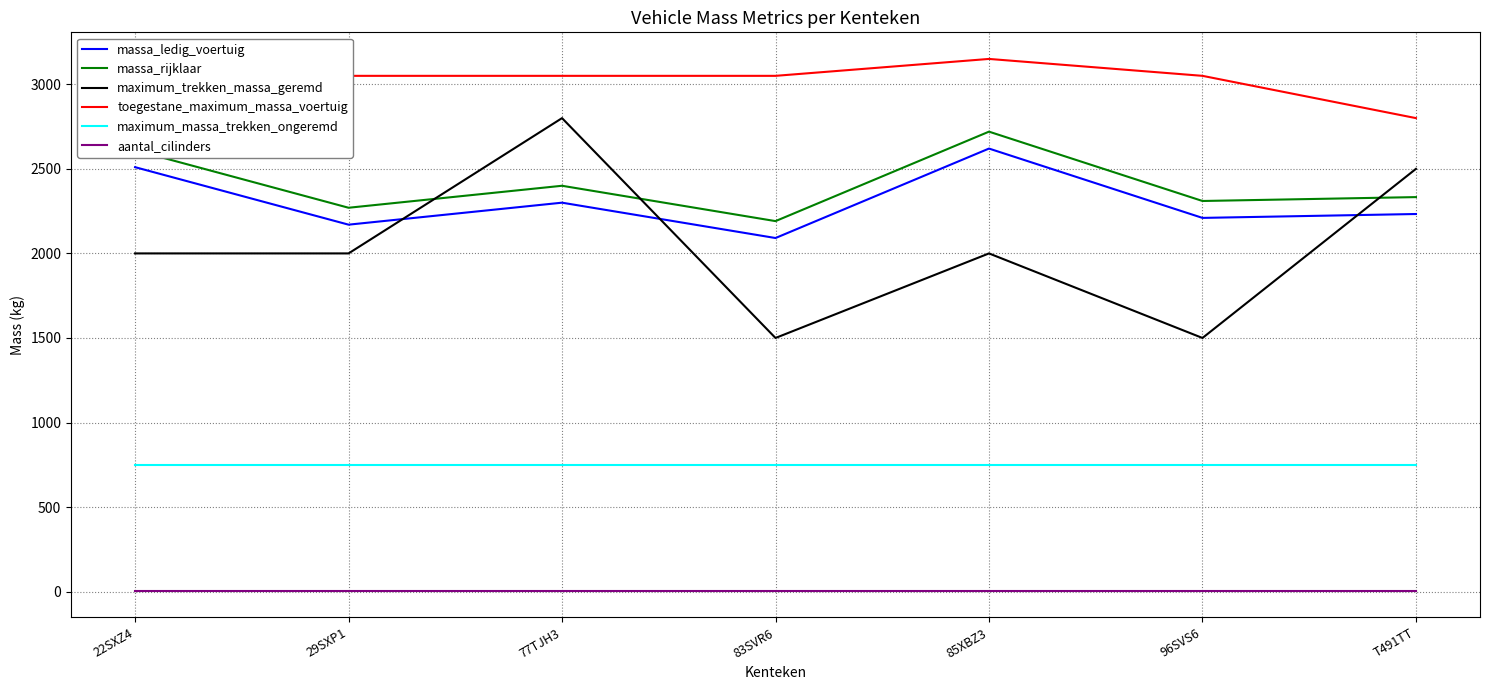

True or false: maximum_massa_trekken_ongeremd and massa_ledig_voertuig cross at least once.

False